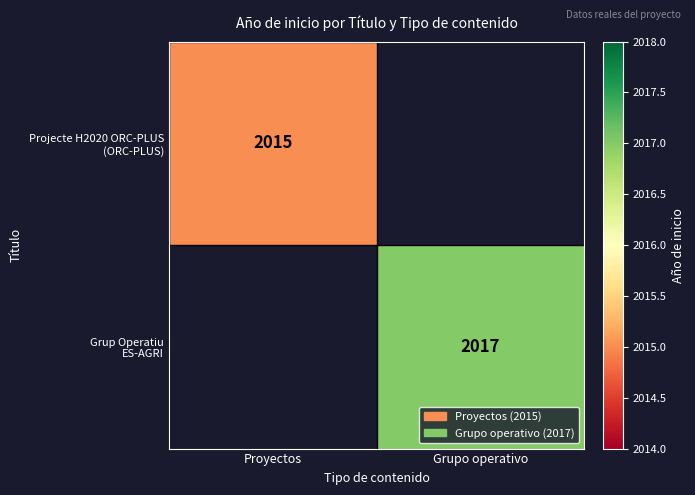

List the series in order of their peak value, lowest first.

Projecte H2020 ORC-PLUS (ORC-PLUS), Grup Operatiu ES-AGRI